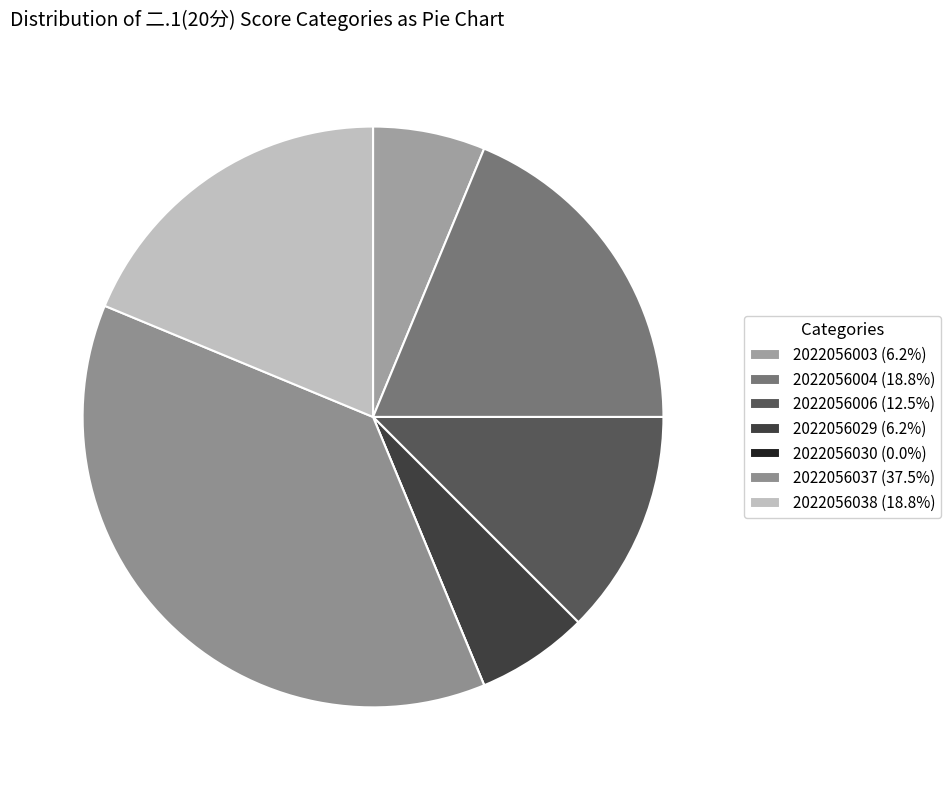

What portion of the pie excludes 2022056004?

81.2%